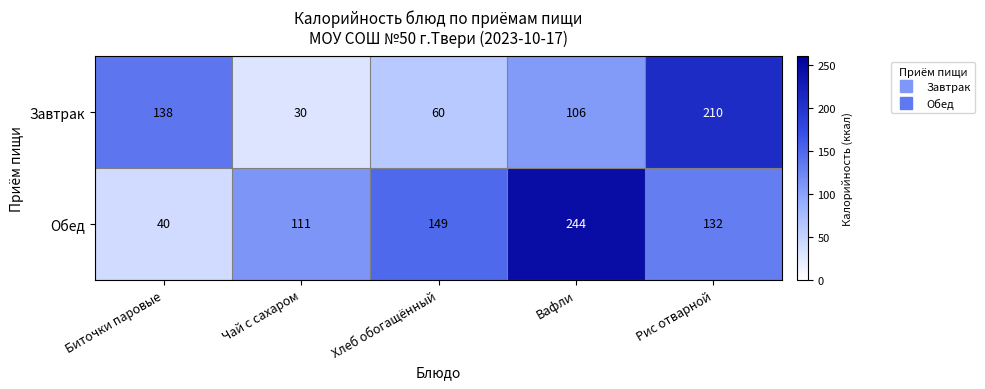

Reading left to right, transcribe all the data shown in this chart.

Завтрак: Биточки паровые=138	Чай с сахаром=30	Хлеб обогащённый=60	Вафли=106	Рис отварной=210
Обед: Биточки паровые=40	Чай с сахаром=111	Хлеб обогащённый=149	Вафли=244	Рис отварной=132